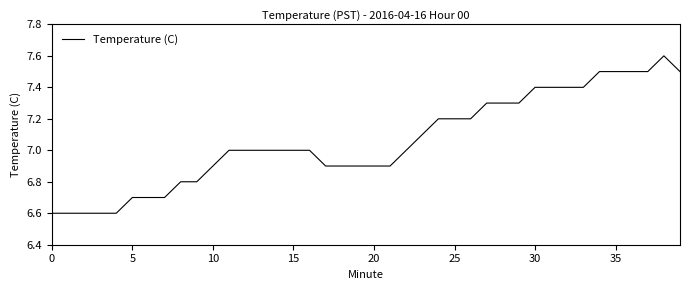

What is the greatest value displayed?

7.6